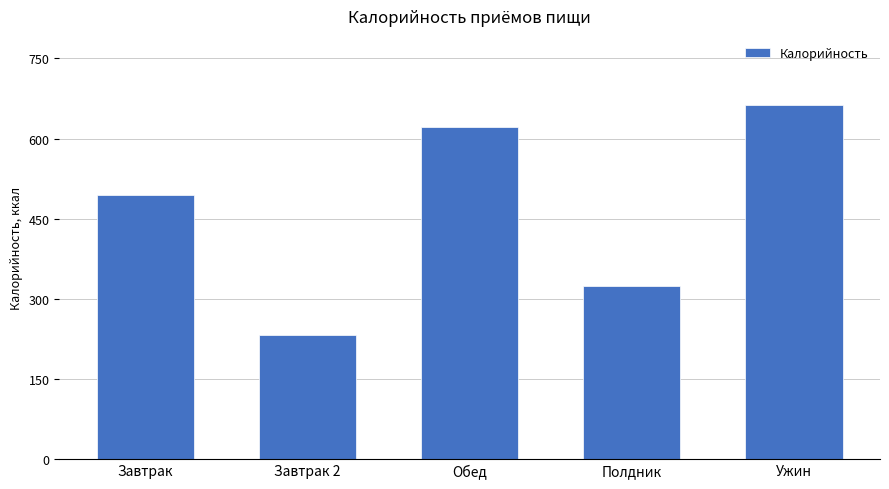

How many bars are there in total?

5